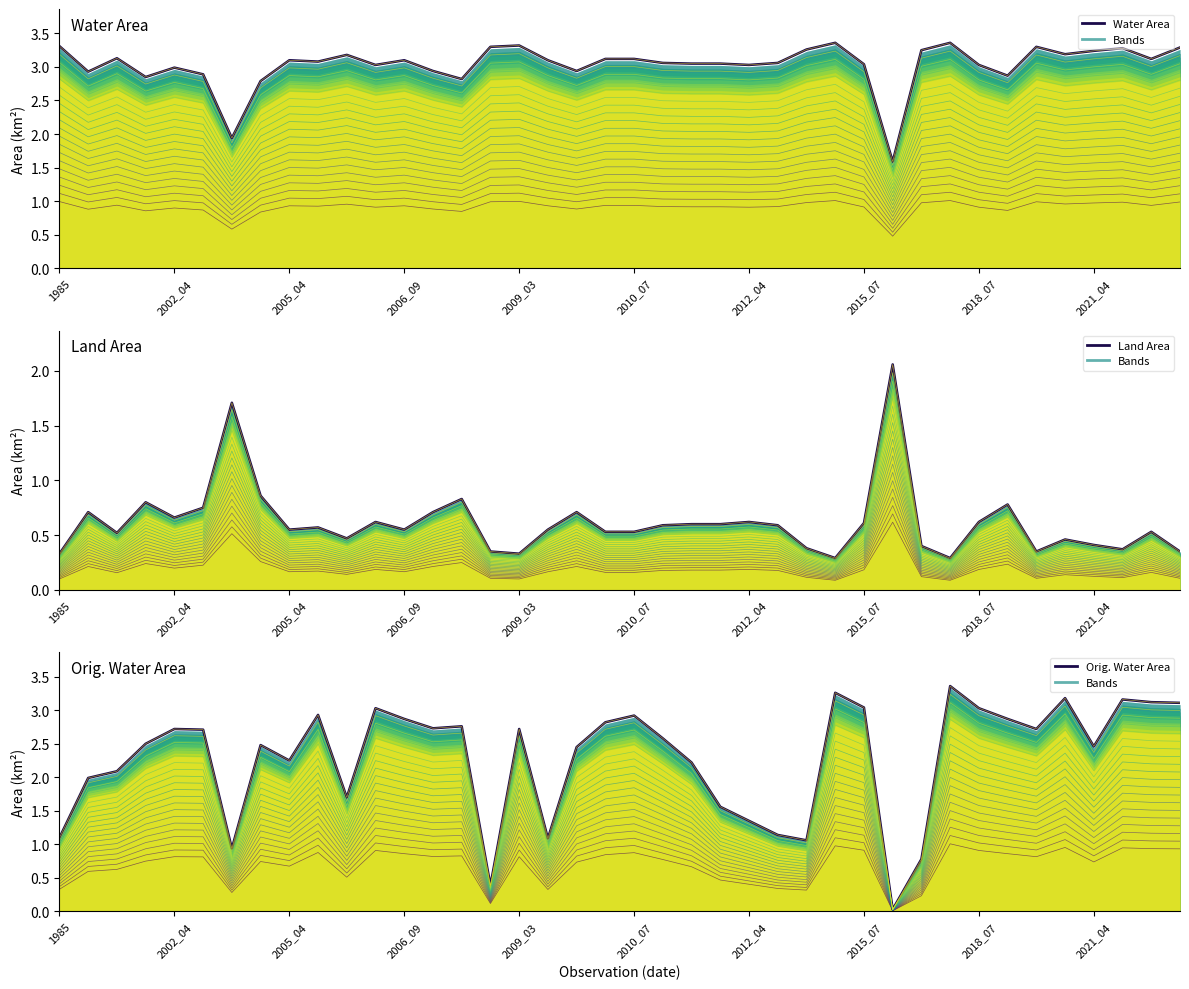

How many interior local peaks does the Orig. Water Area series have?

11